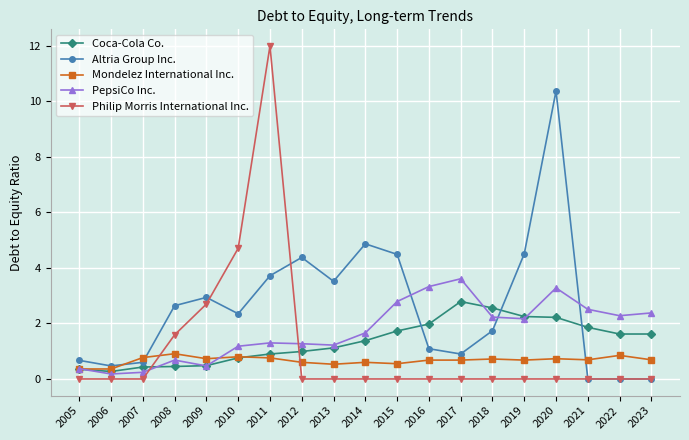

Count the number of categories in the chart.

19